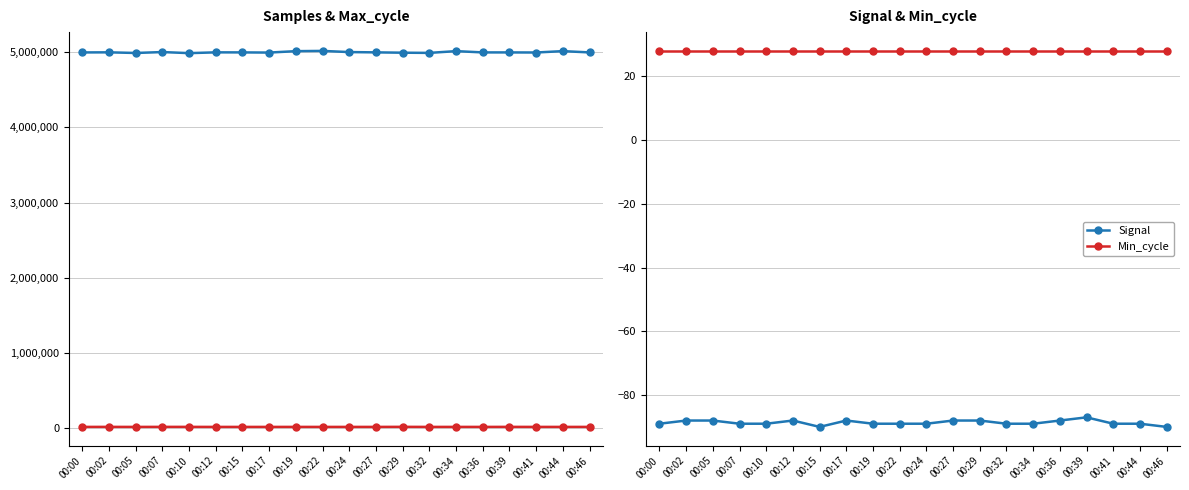

What is the average value of the Max_cycle series?

20070